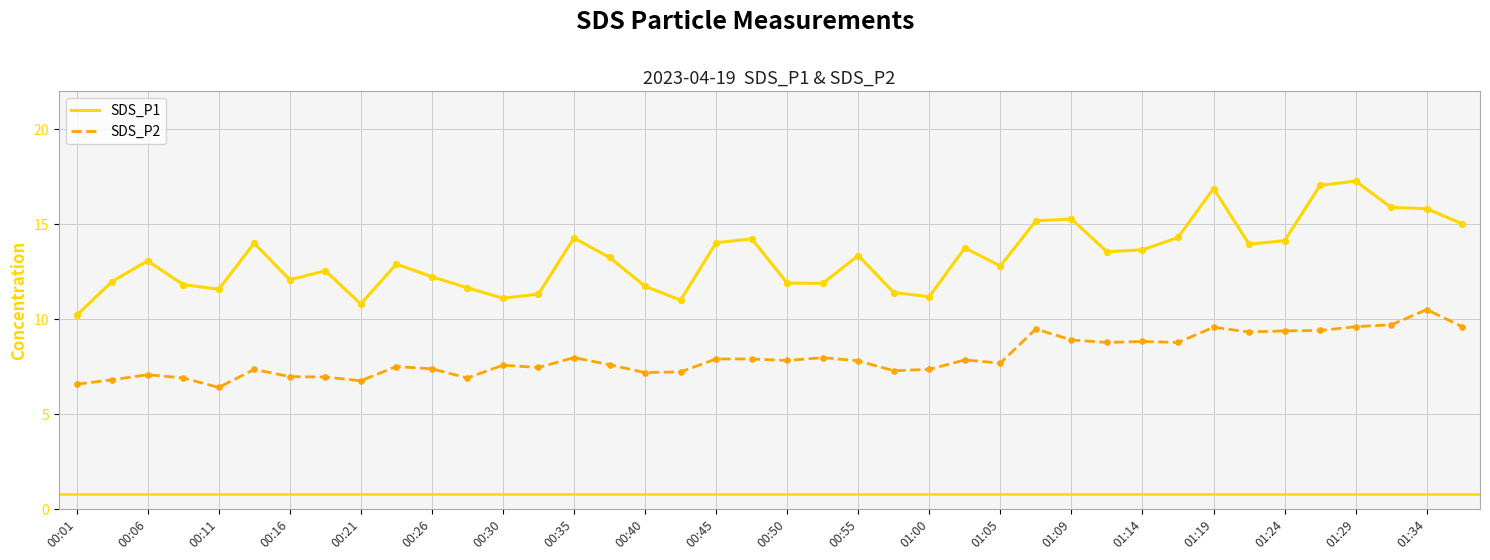

What is the difference between the maximum and minimum values in the SDS_P1 series?

7.1